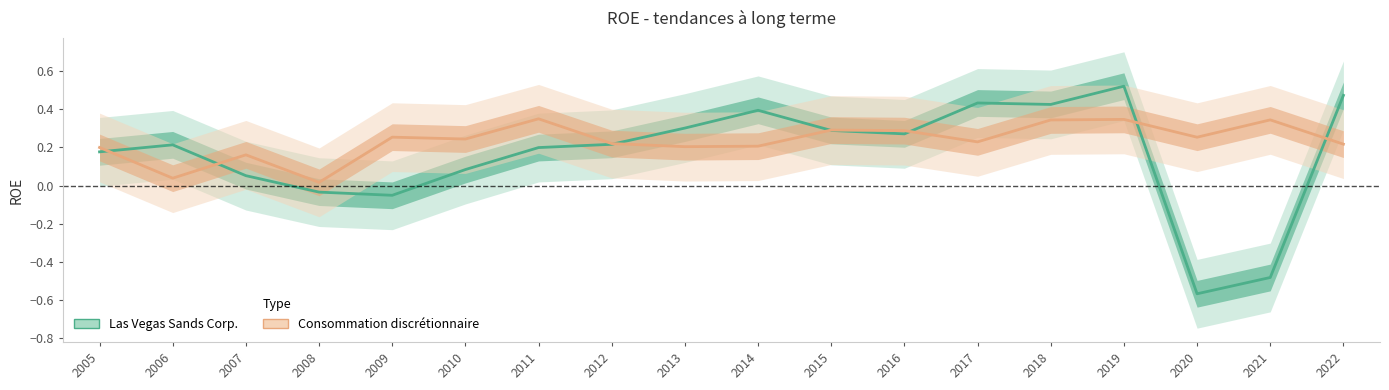

In Las Vegas Sands Corp., how many points are lower than both neighbors (excluding endpoints)?

4